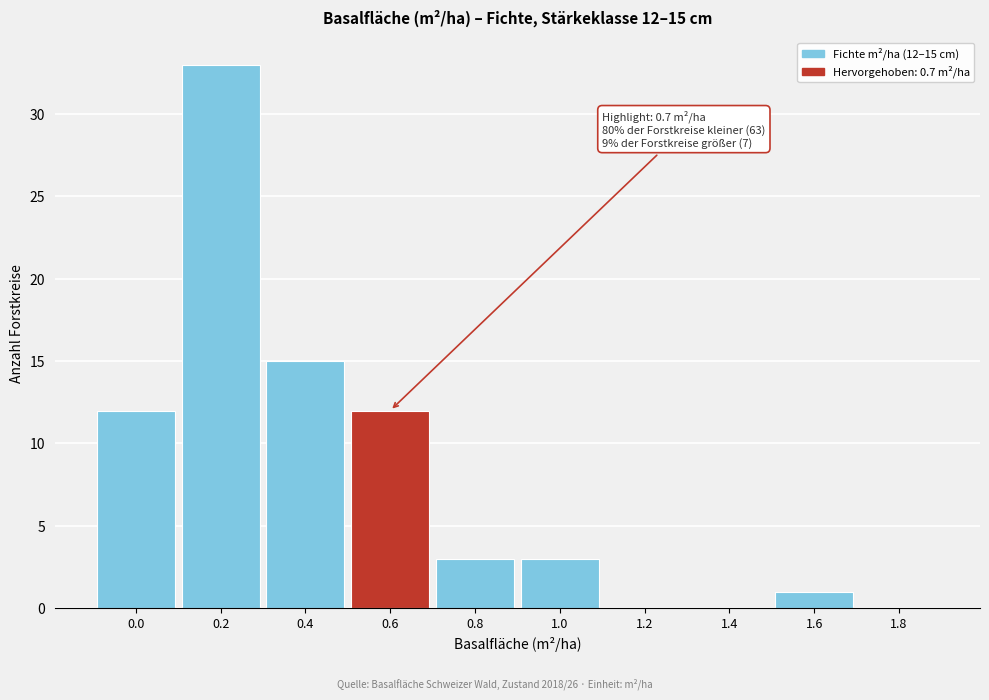

Reading left to right, what are all the values shown in this chart?

0.0=12	0.2=33	0.4=15	0.6=12	0.8=3	1.0=3	1.2=0	1.4=0	1.6=1	1.8=0